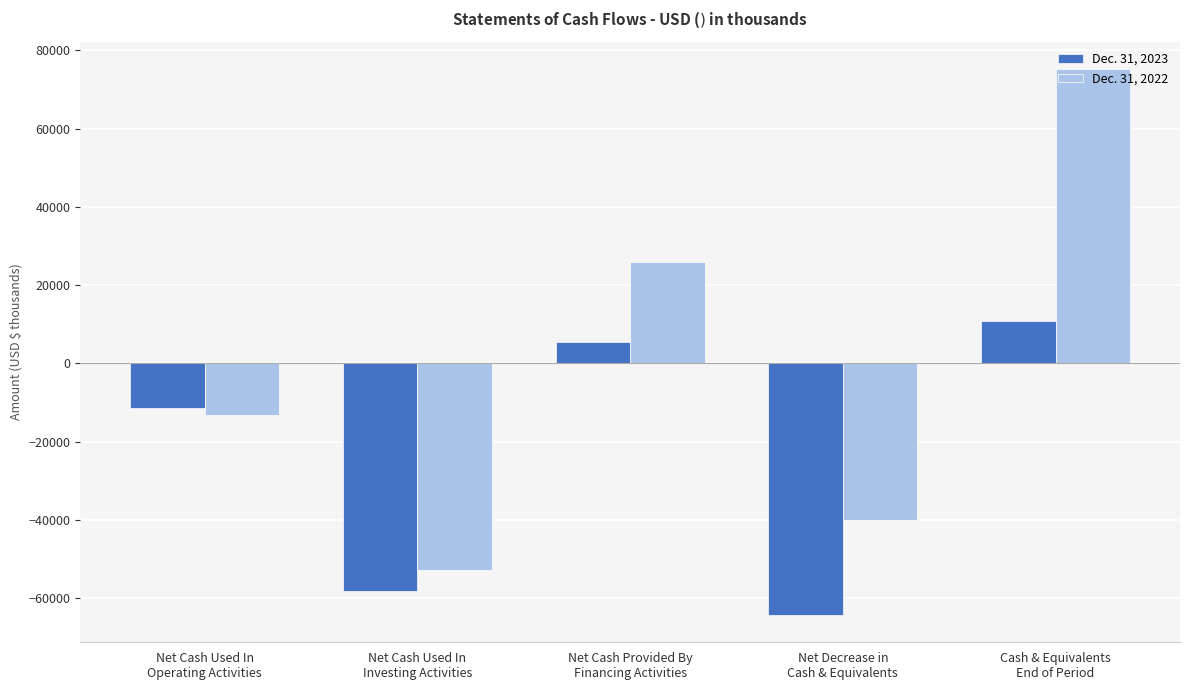

Which series has the largest total across all categories?

Dec. 31, 2022